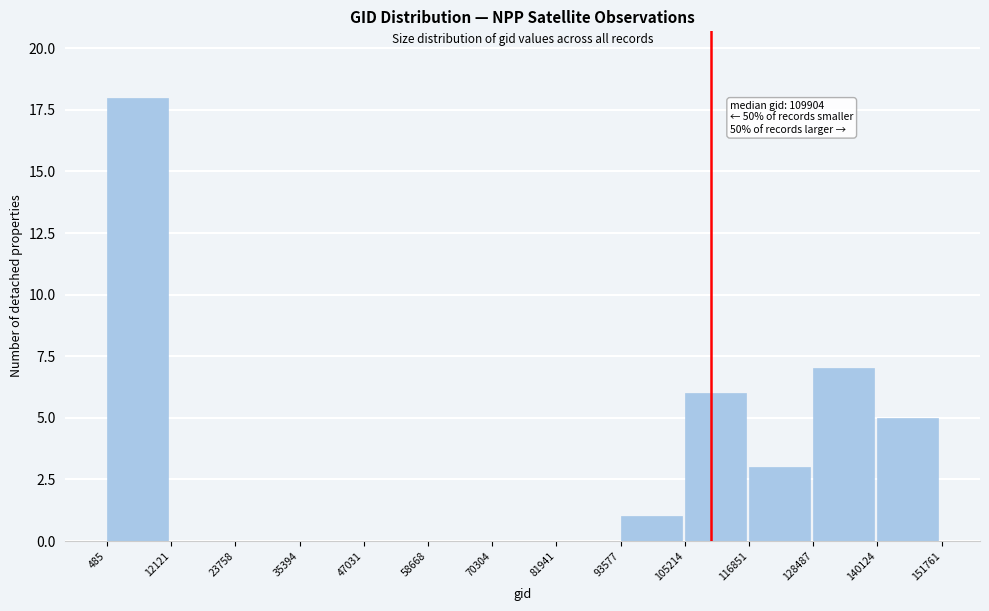

Which range on the x-axis has the tallest bar?

485 to 12121